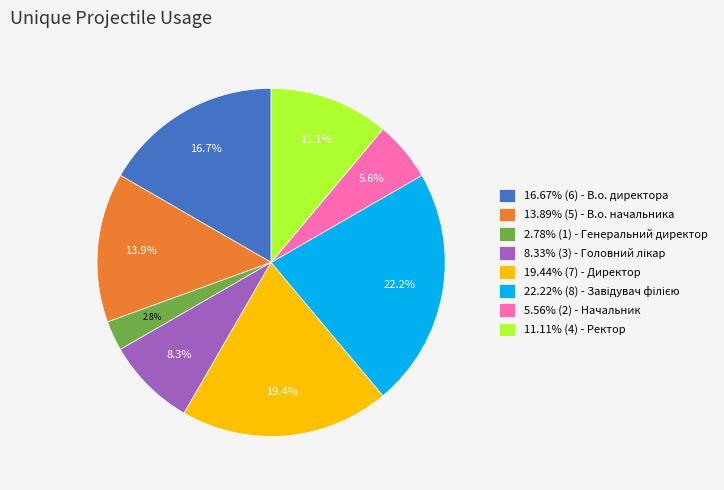

Is there a majority slice in this chart?

No